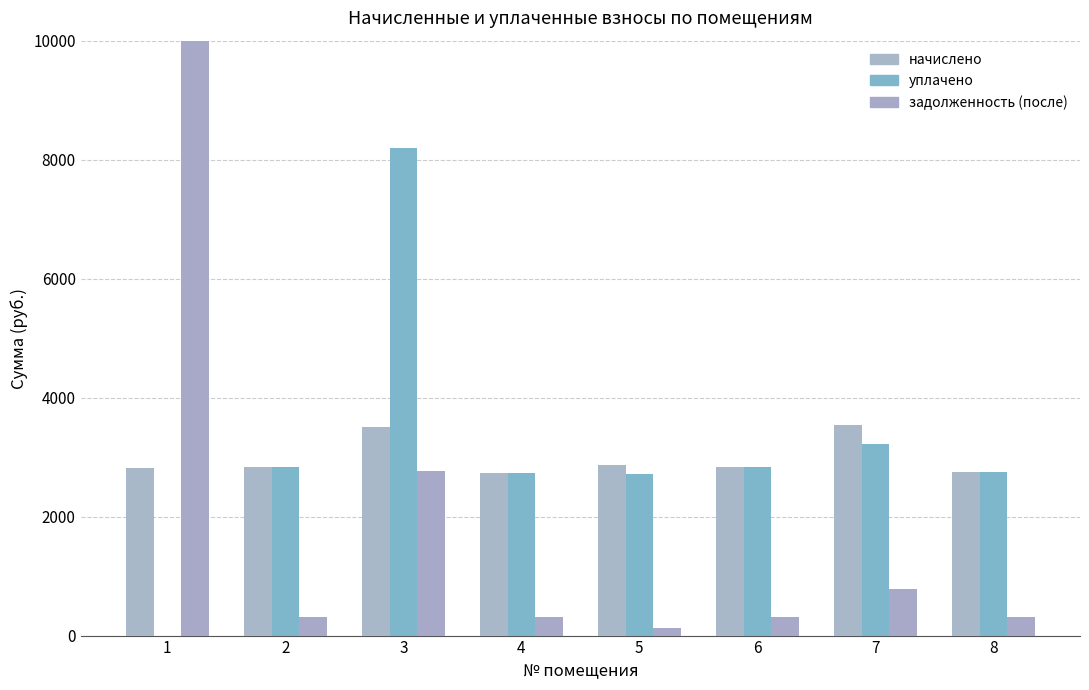

Are the bars grouped side by side (vs. stacked)?

Yes